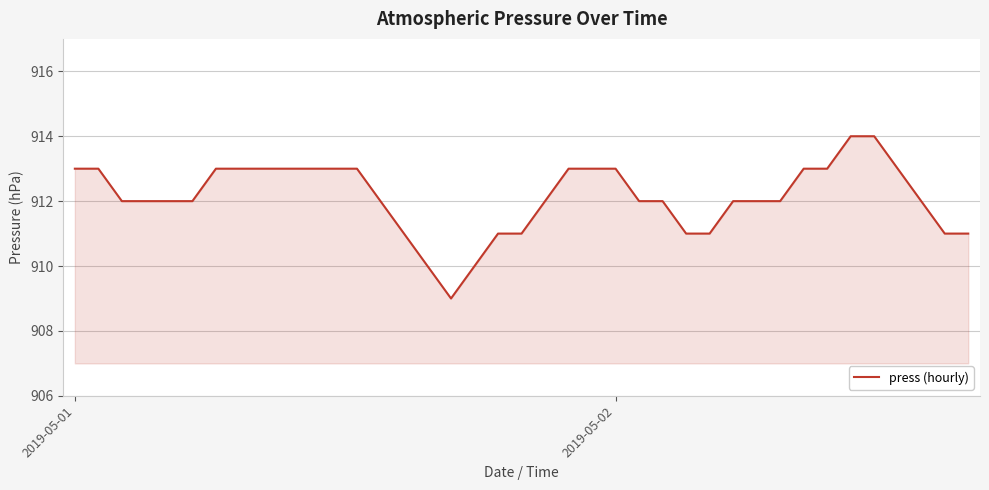

What is the minimum value shown in the chart?

909